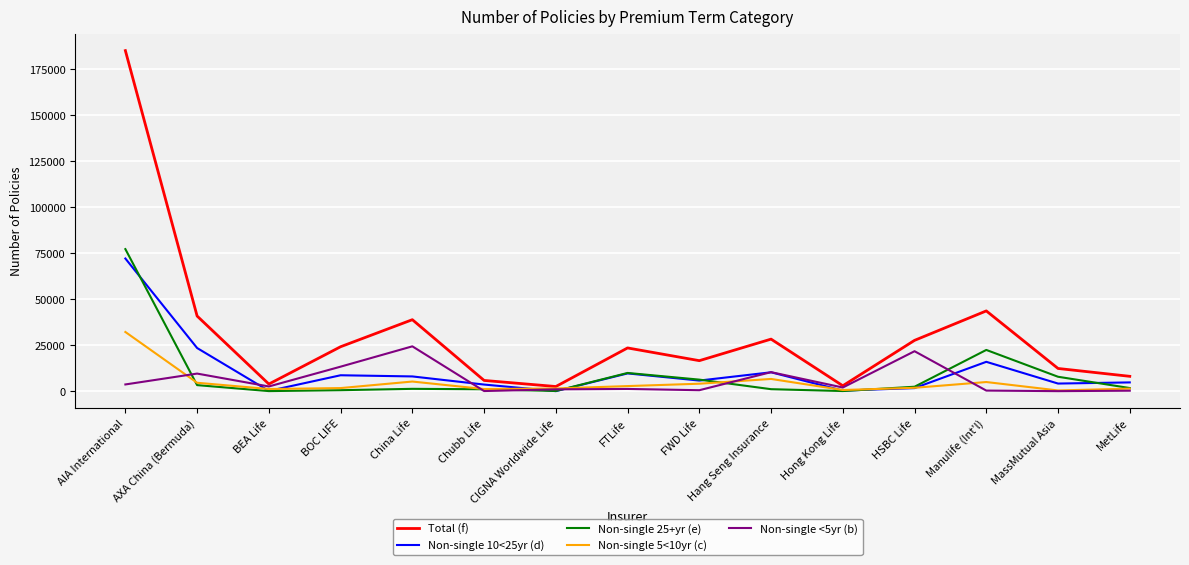

The value of Non-single 10<25yr (d) at Manulife (Int'l) is 15945. True or false?

True